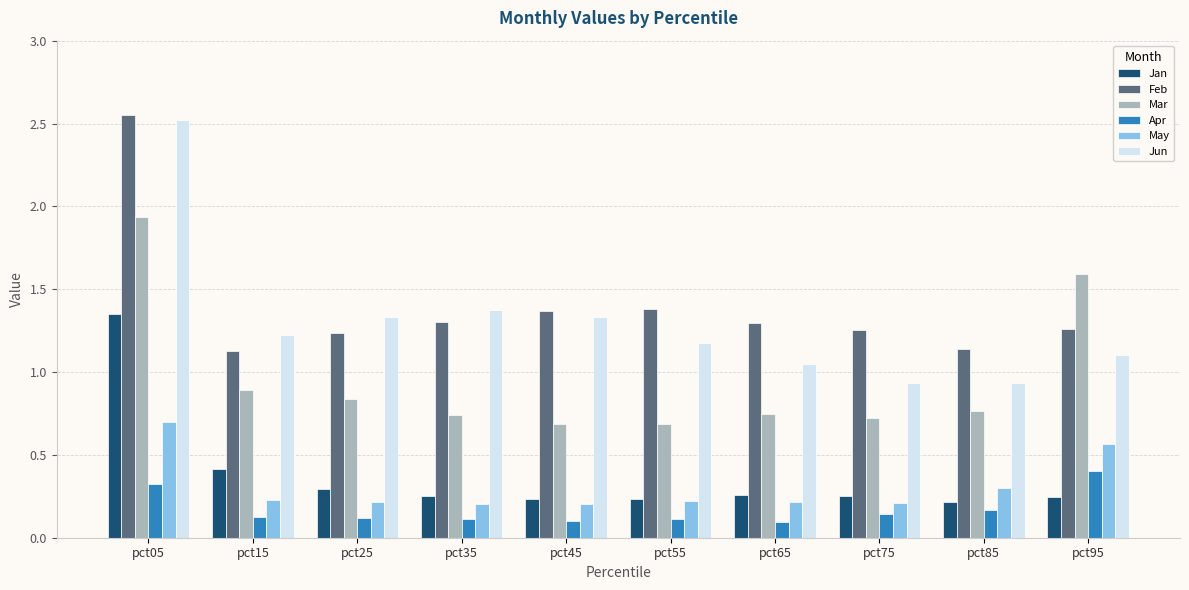

Which category has the highest value across all series?

pct05